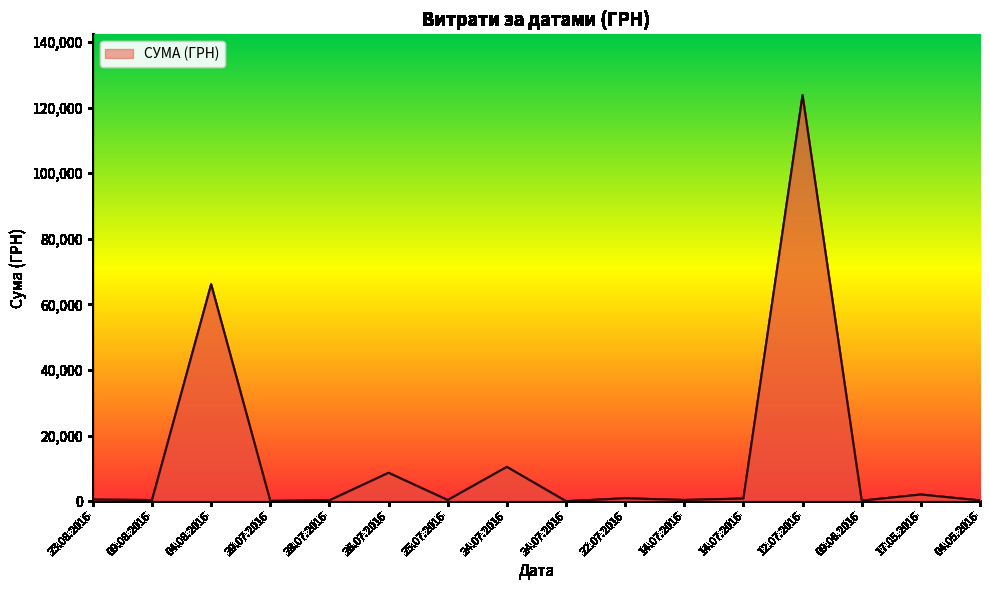

Does the chart display data point markers on the line(s)?

No